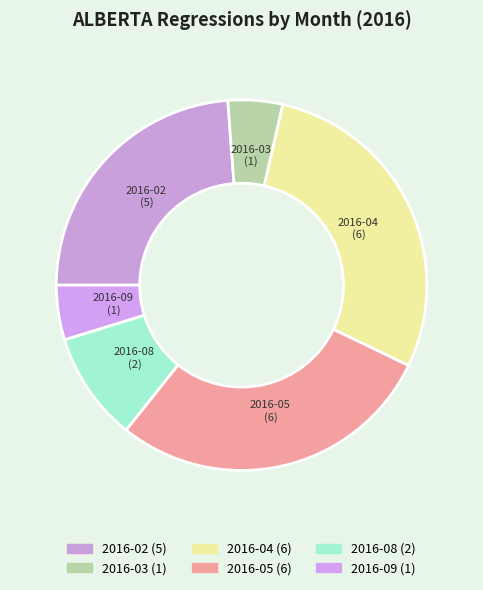

What is the largest slice in the pie chart?

2016-04